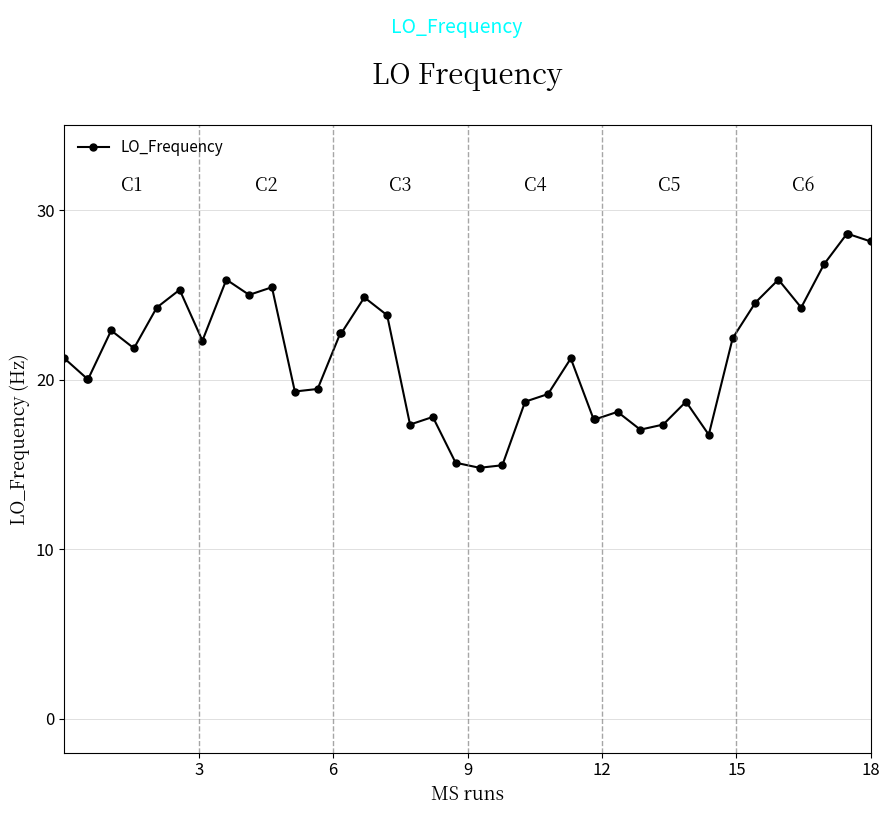

True or false: the data has more than 1 interior local peaks.

True